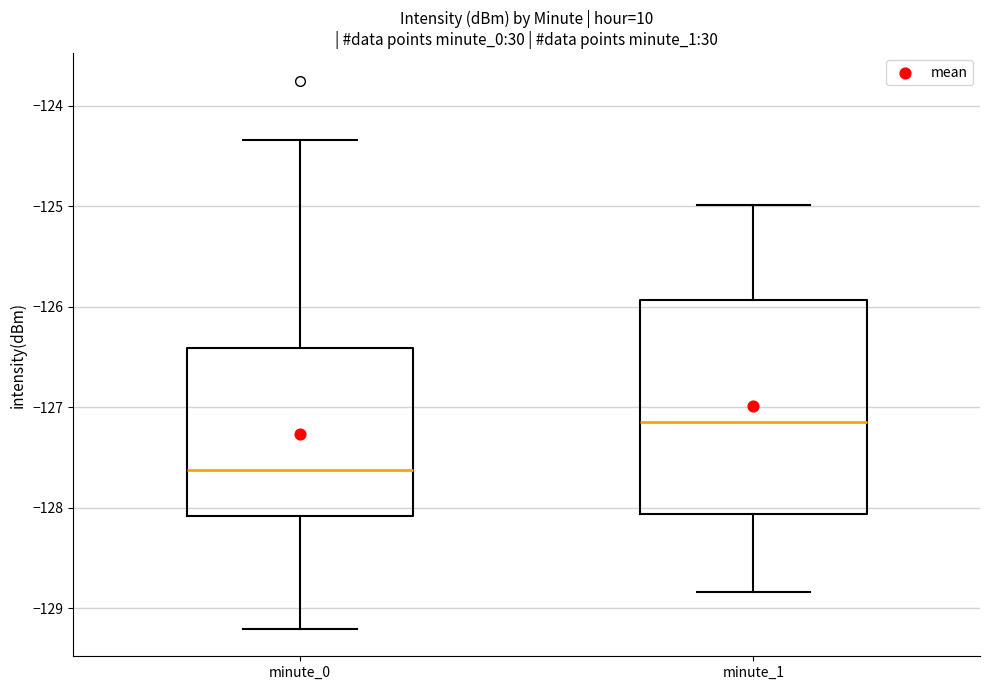

Where does the median line of the box for minute_0 sit on the y-axis? The values are not printed on the chart, so give them approximately, as read against the axis.

-127.6